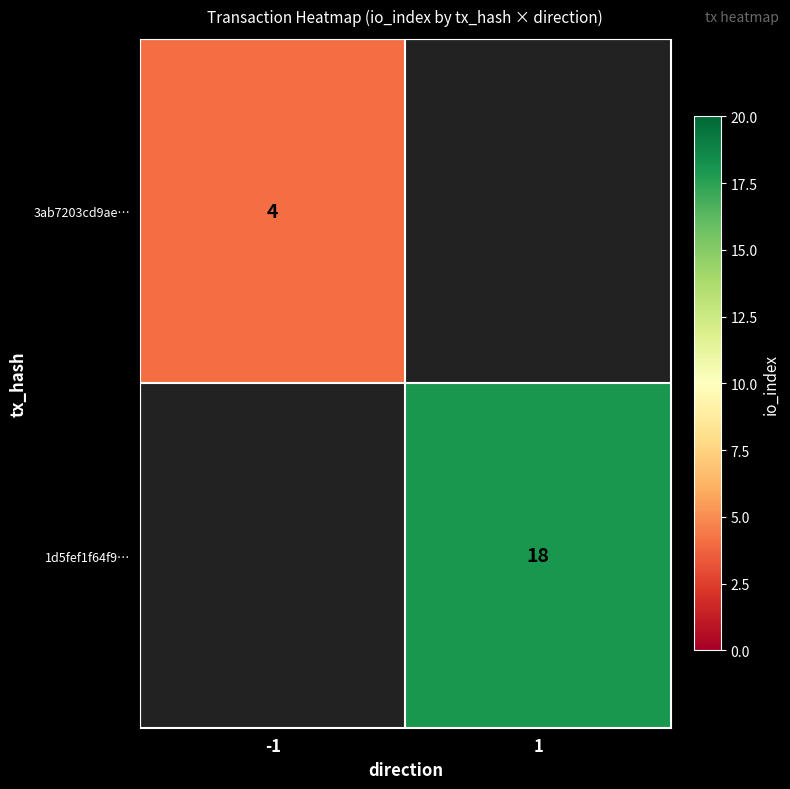

True or false: 1d5fef1f64f9… has a value of 12 at 1.

False